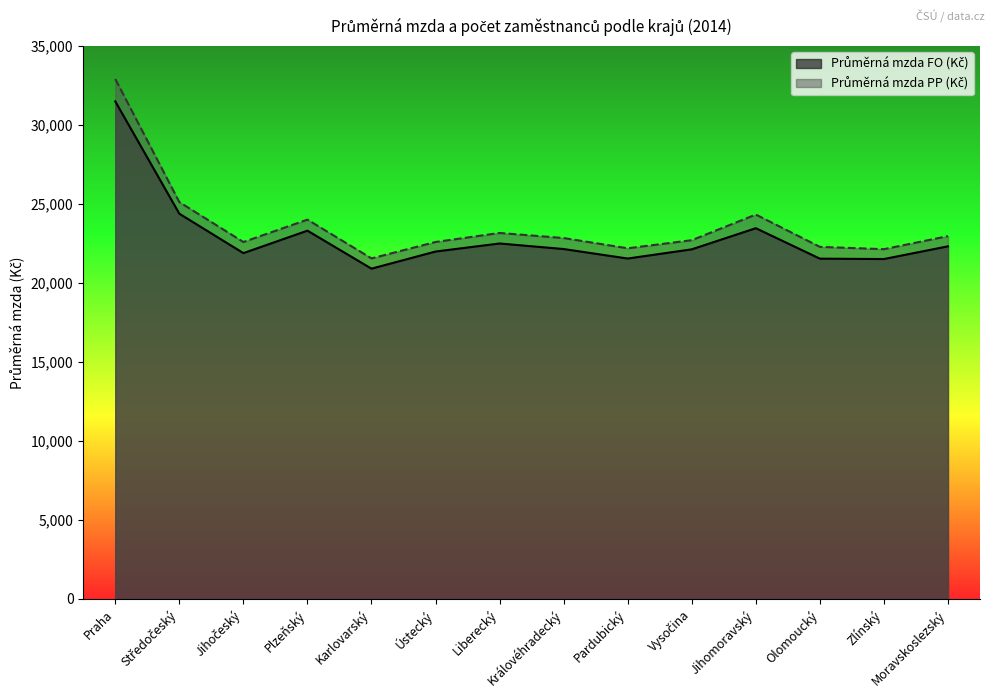

Rank the series at Ústecký from lowest to highest value.

Průměrná mzda FO (Kč), Průměrná mzda PP (Kč)